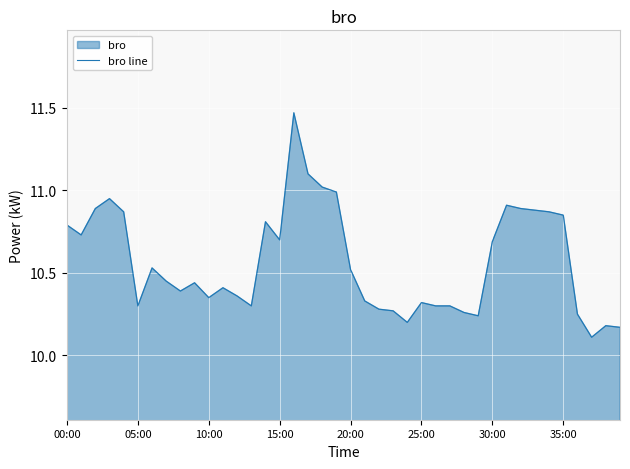

What position from the left is 18?

19